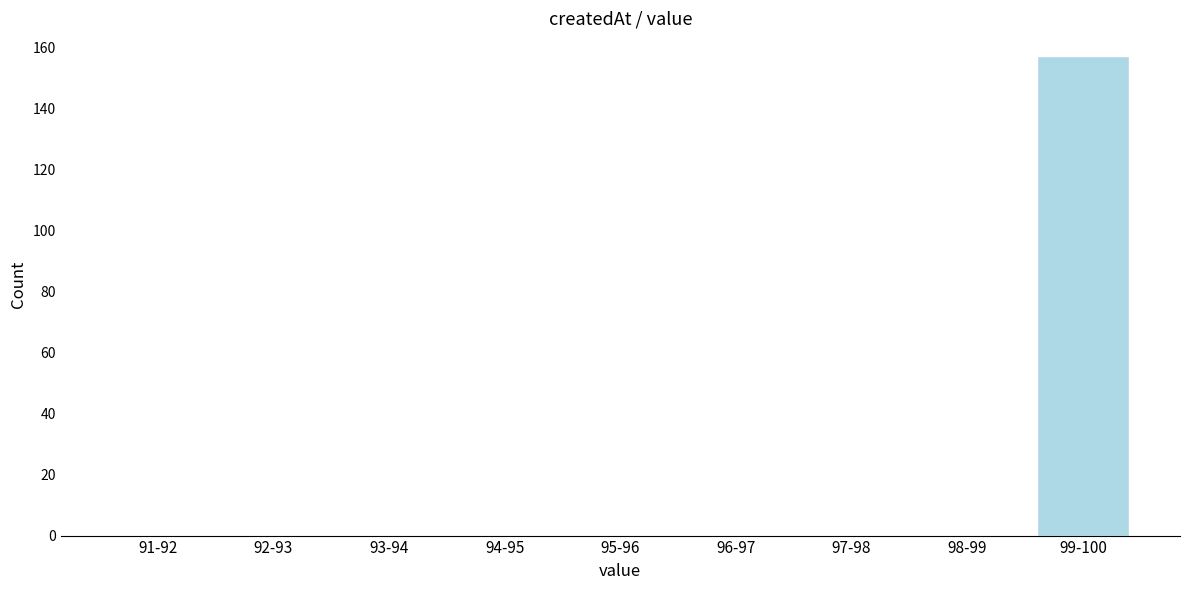

Reading left to right, transcribe all the data shown in this chart.

91-92=0	92-93=0	93-94=0	94-95=0	95-96=0	96-97=0	97-98=0	98-99=0	99-100=157